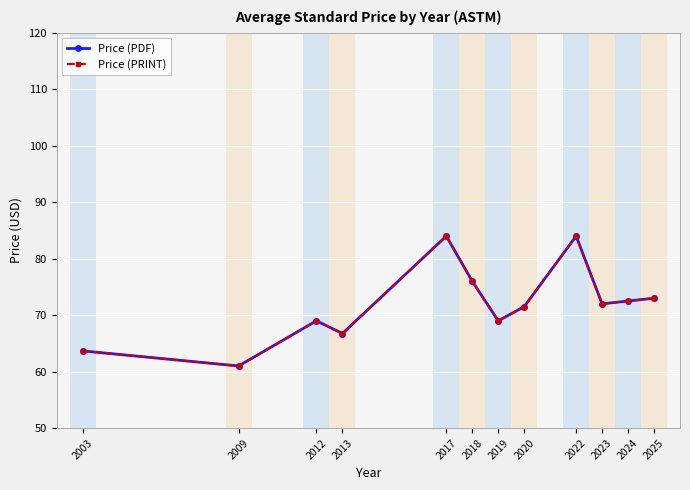

Is the value of Price (PDF) at 2017 greater than the value of Price (PRINT) at 2019?

Yes